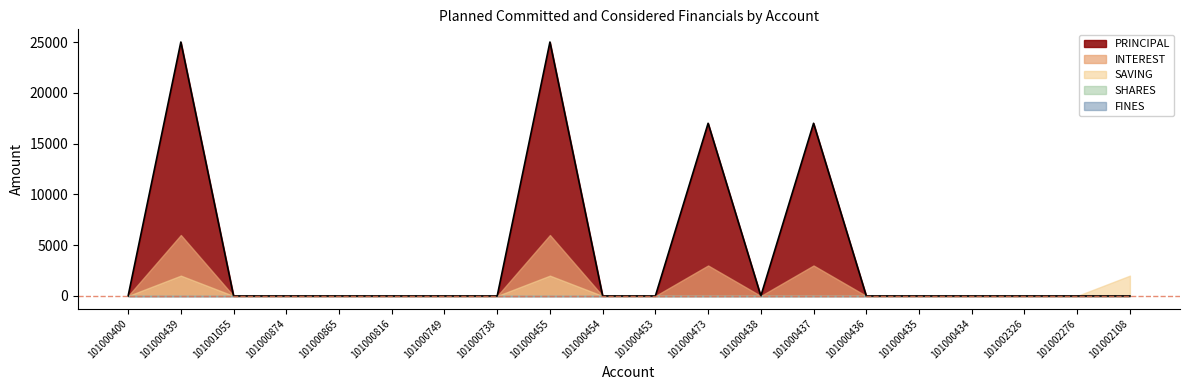

The INTEREST series shows 6000 at 101000439. True or false?

True